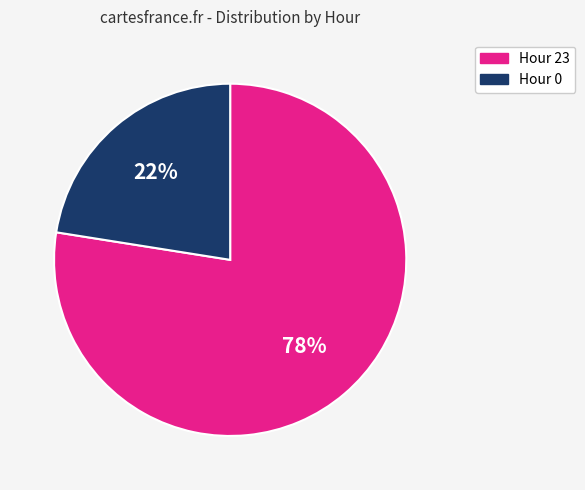

Combined, do Hour 23 and Hour 0 account for over 50%?

Yes